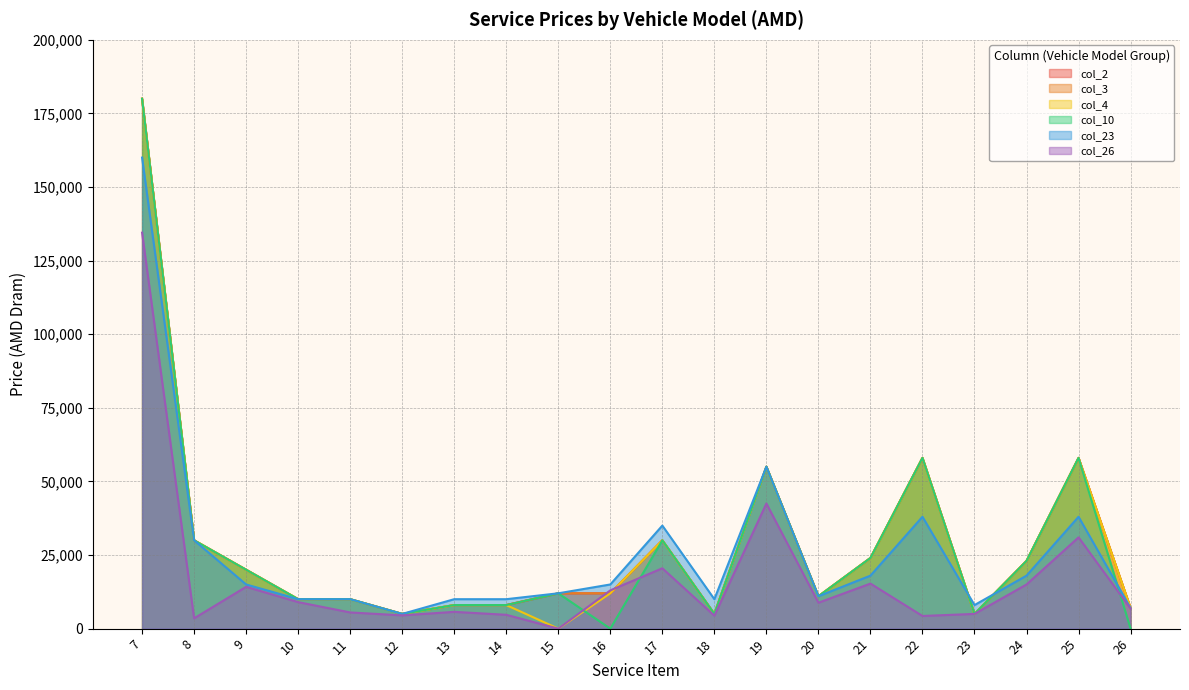

Reading left to right, extract all data points from this chart.

col_2: 7=180000	8=30000	9=20000	10=10000	11=10000	12=5000	13=8000	14=8000	15=12000	16=12000	17=30000	18=5000	19=55000	20=11000	21=24000	22=58000	23=5000	24=23000	25=58000	26=7000
col_3: 7=180000	8=30000	9=20000	10=10000	11=10000	12=5000	13=8000	14=8000	15=12000	16=12000	17=30000	18=5000	19=55000	20=11000	21=24000	22=58000	23=5000	24=23000	25=58000	26=7000
col_4: 7=180000	8=30000	9=20000	10=10000	11=10000	12=5000	13=8000	14=8000	15=0	16=12000	17=30000	18=5000	19=55000	20=11000	21=24000	22=58000	23=5000	24=23000	25=58000	26=7000
col_10: 7=180000	8=30000	9=20000	10=10000	11=10000	12=5000	13=8000	14=8000	15=12000	16=0	17=30000	18=5000	19=55000	20=11000	21=24000	22=58000	23=5000	24=23000	25=58000	26=0
col_23: 7=160000	8=30000	9=15000	10=10000	11=10000	12=5000	13=10000	14=10000	15=12000	16=15000	17=35000	18=10000	19=55000	20=11000	21=18000	22=38000	23=8000	24=18000	25=38000	26=7000
col_26: 7=134500	8=3500	9=14200	10=9000	11=5500	12=4500	13=5700	14=4700	15=0	16=13000	17=20500	18=4400	19=42500	20=8800	21=15300	22=4300	23=5000	24=15000	25=31000	26=6800